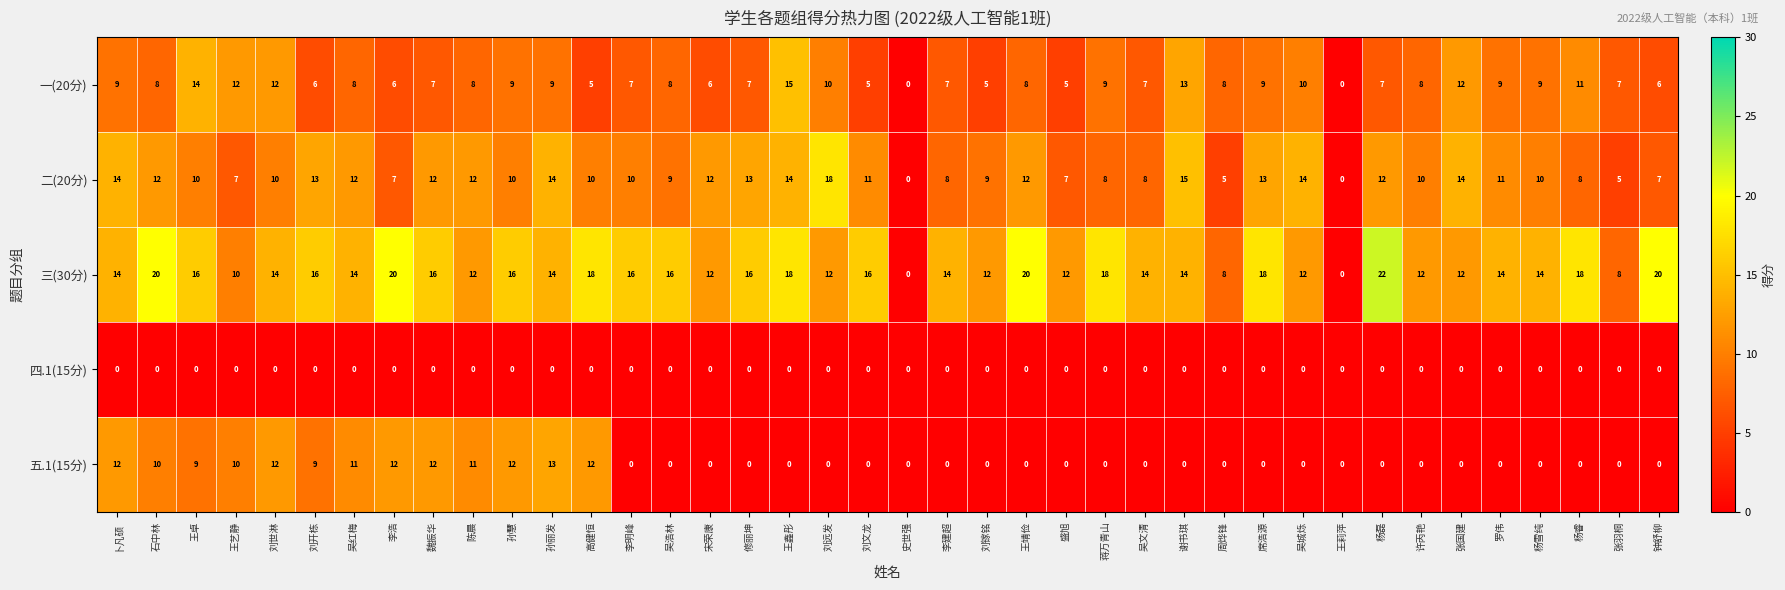

Is it true that 四.1(15分) equals 0 at 蒋万青山?

True